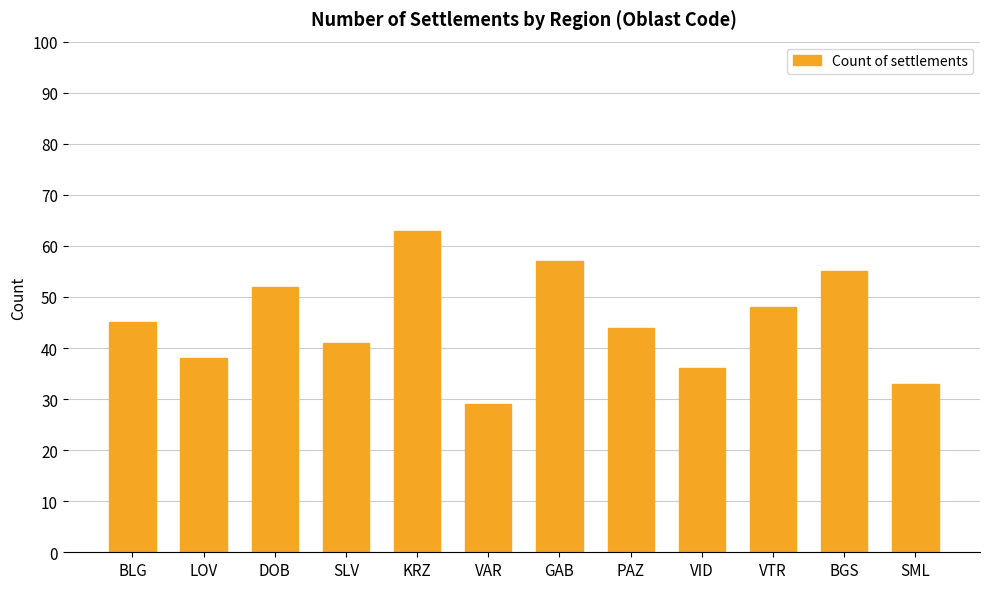

What is the approximate value at SML?

33